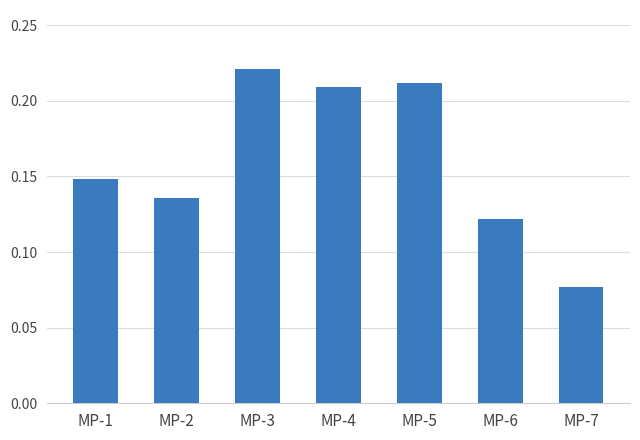

The value at MP-6 is 0.0. True or false?

False